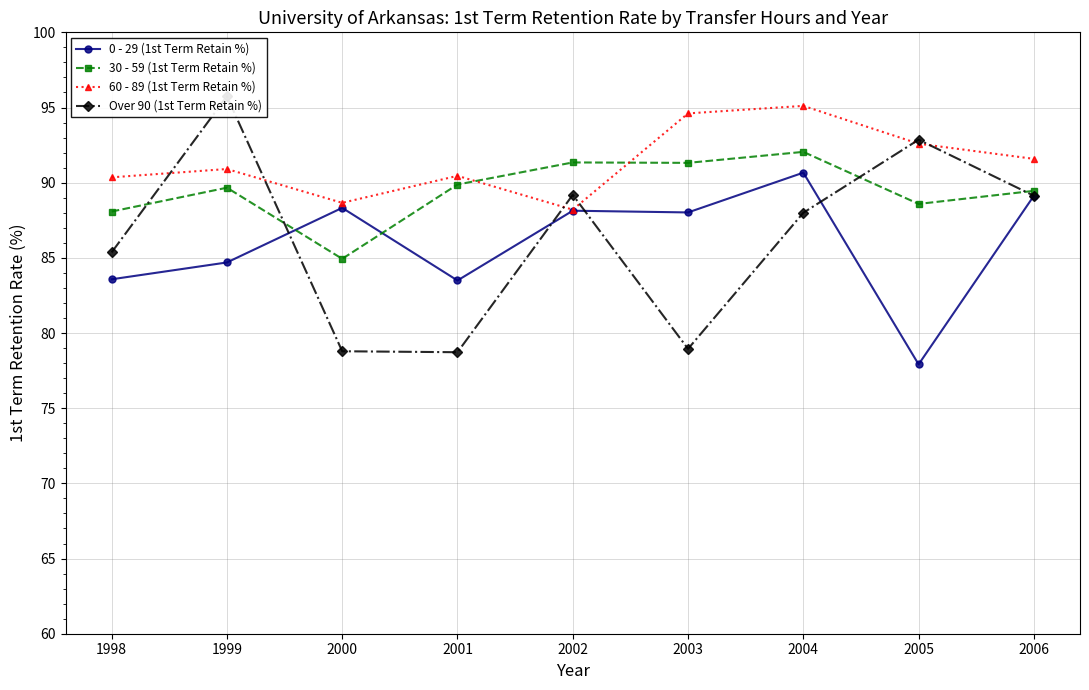

What is the value of the 30 - 59 (1st Term Retain %) point at the 8th from the left?

88.6